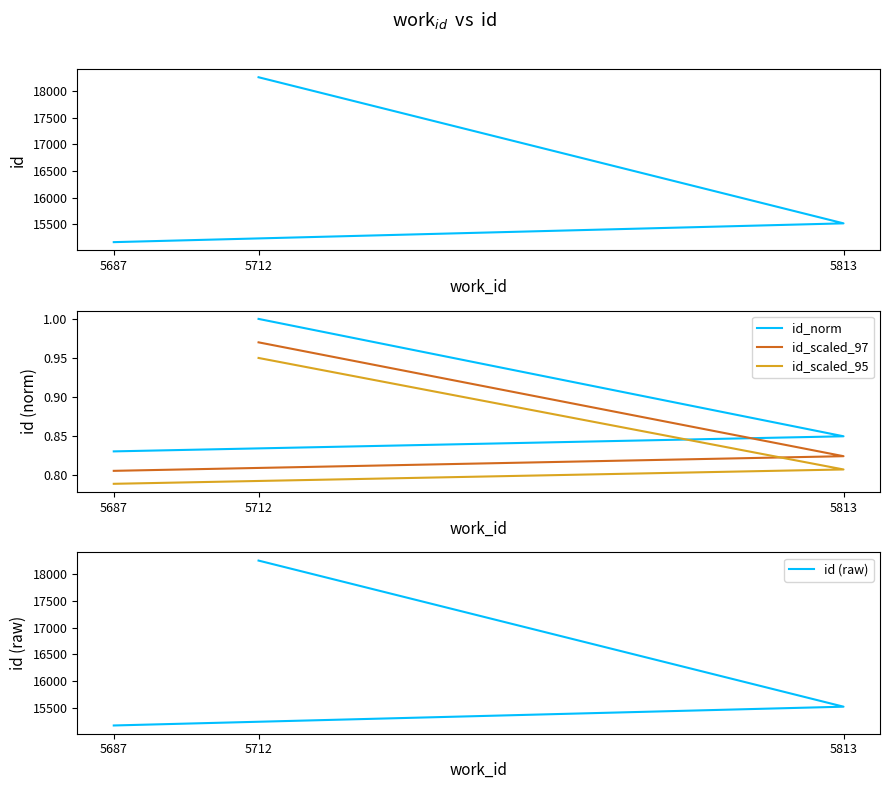

Is it true that id_scaled_97 equals 1.0 at 5712?

True